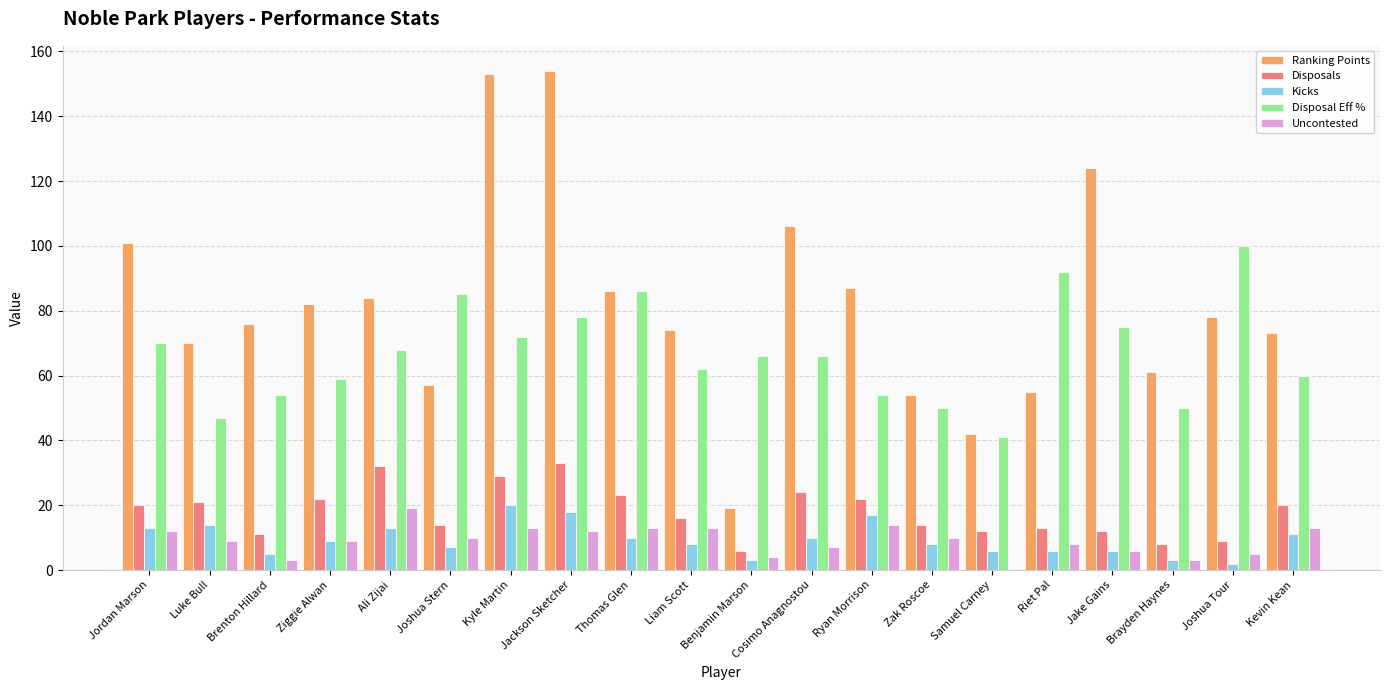

What is the sum of all Kicks values?

189